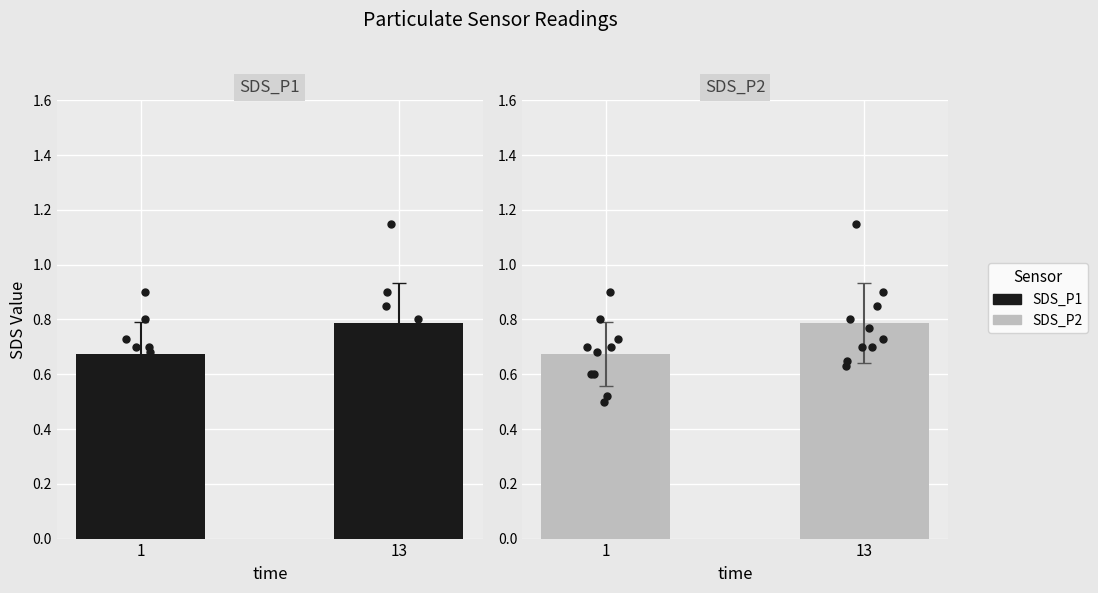

Which series reaches the maximum Y coordinate?

SDS_P1